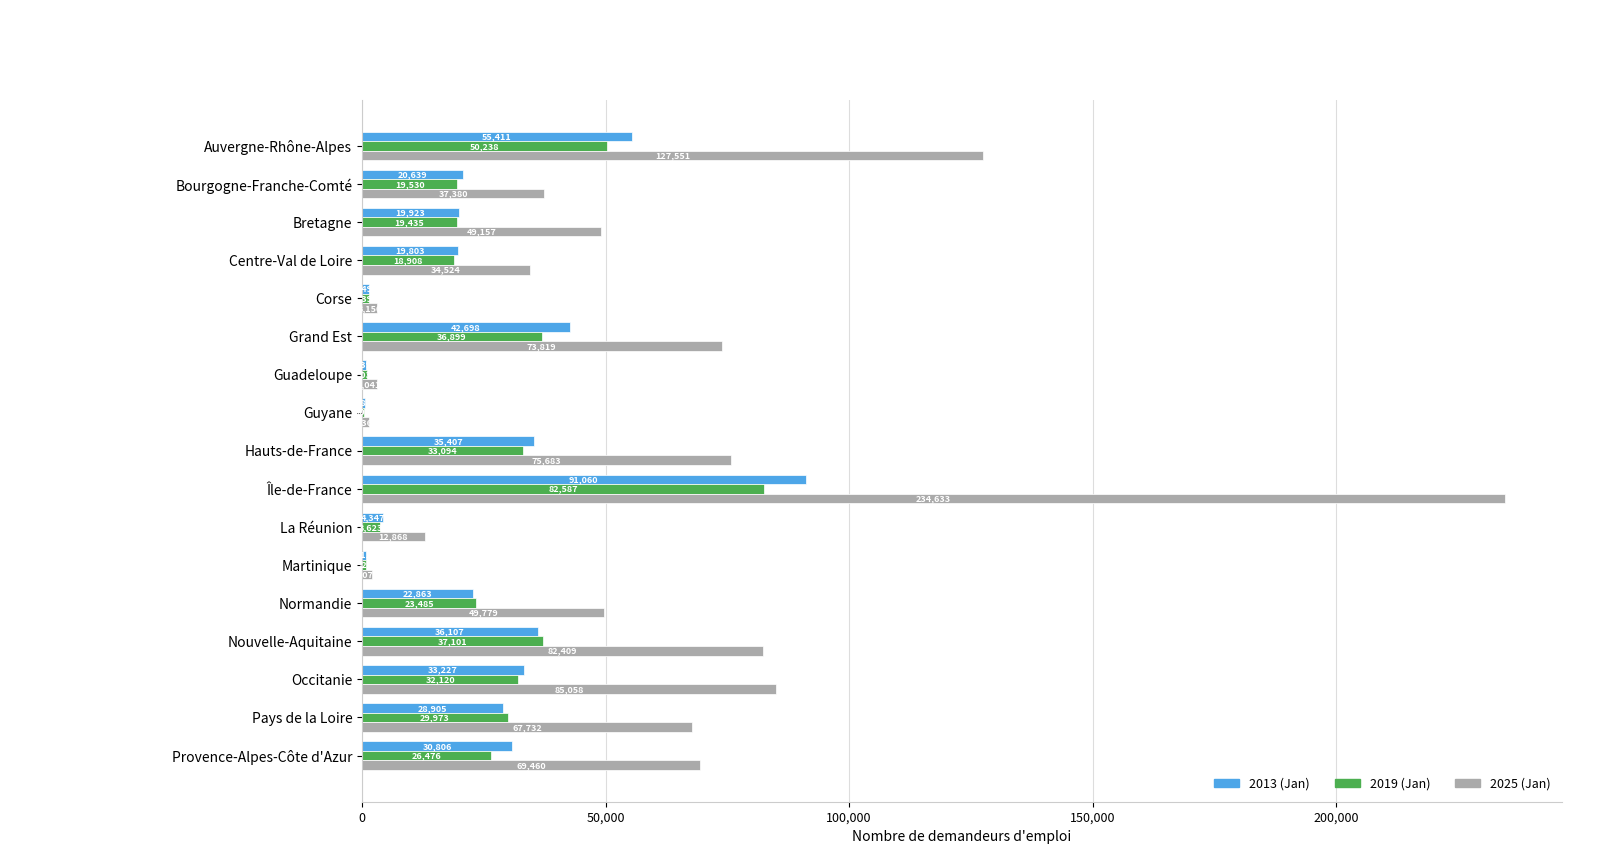

The 2025 (Jan) series shows 111388 at Occitanie. True or false?

False